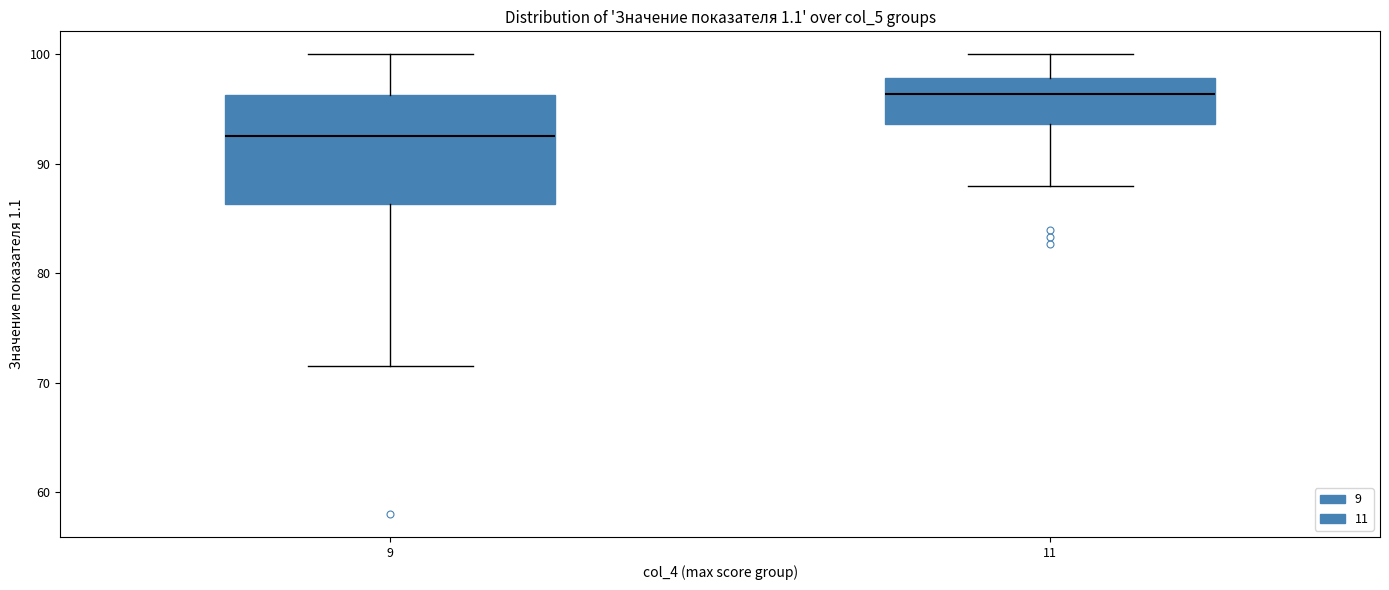

Reading left to right, transcribe this box plot: for each box, give where its median line is, the range the box spans, and where its two whiskers end, as read against the y-axis. The values are not printed on the chart, so give them approximately, as read against the axis.

9: median 93, box 86 to 96, whiskers 72 to 100
11: median 96, box 94 to 98, whiskers 88 to 100